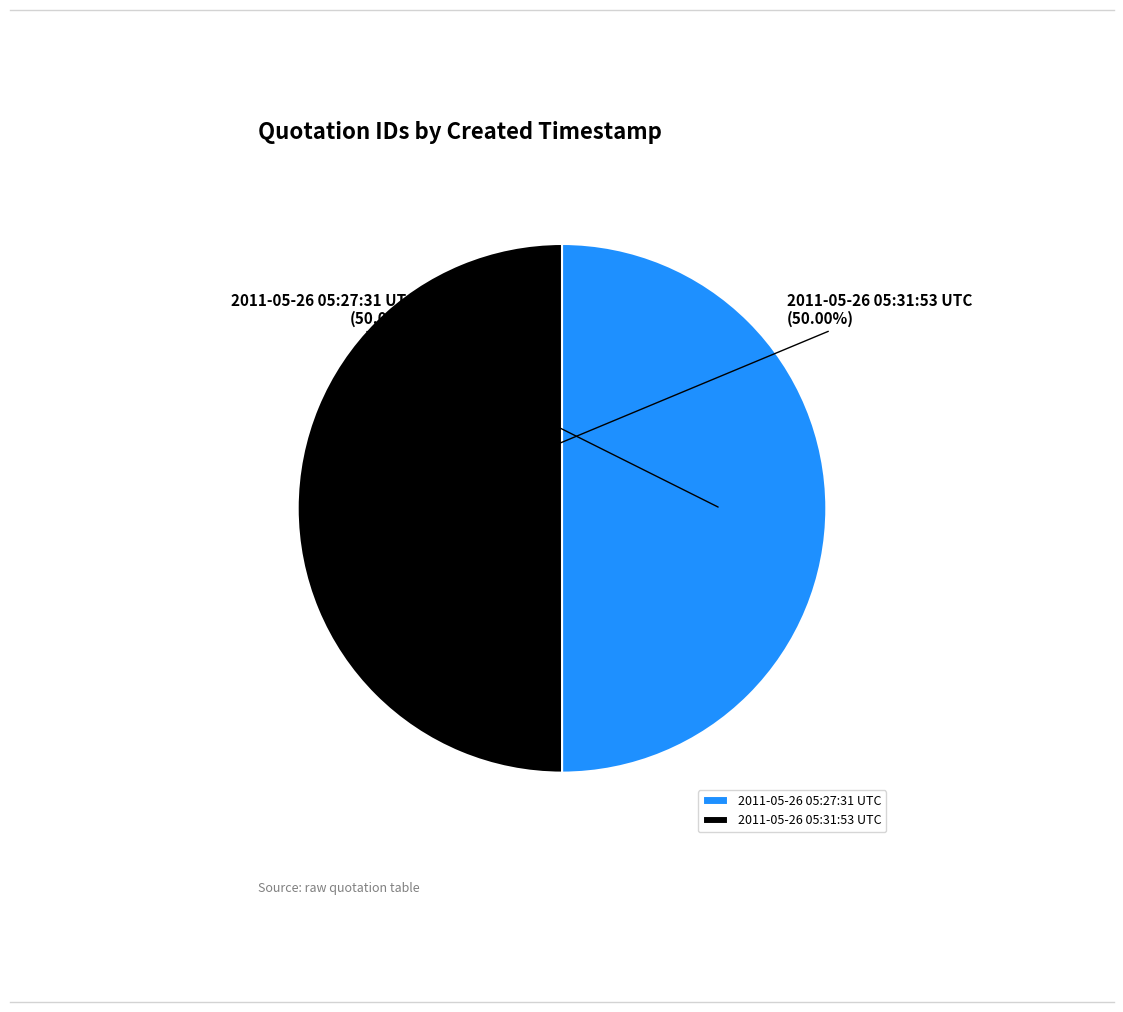

To the nearest percent, what percentage of the pie is 2011-05-26 05:27:31 UTC?

50%